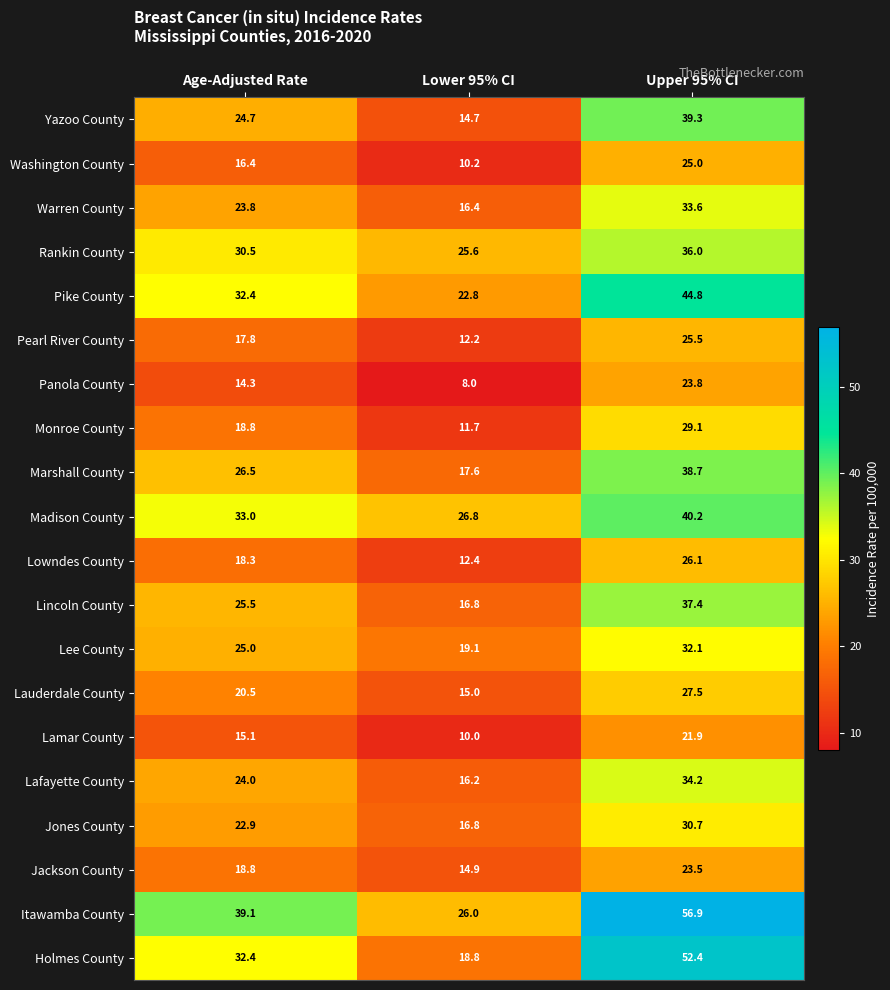

Read the Lafayette County value at Upper 95% CI.

34.2